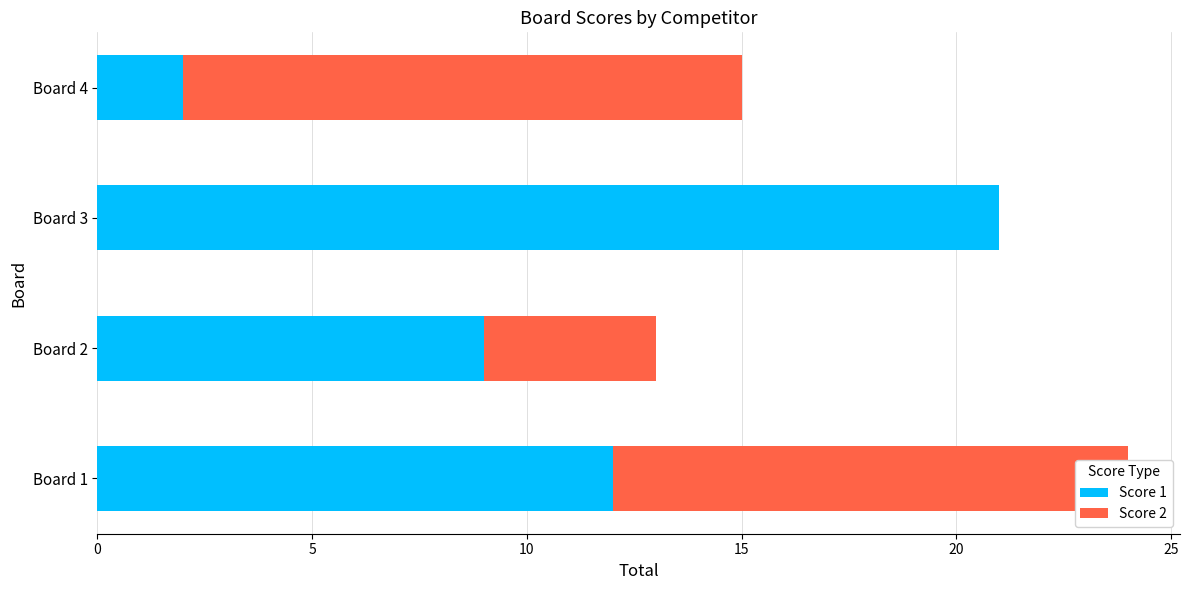

Is it true that Score 1 equals 3 at Board 4?

False